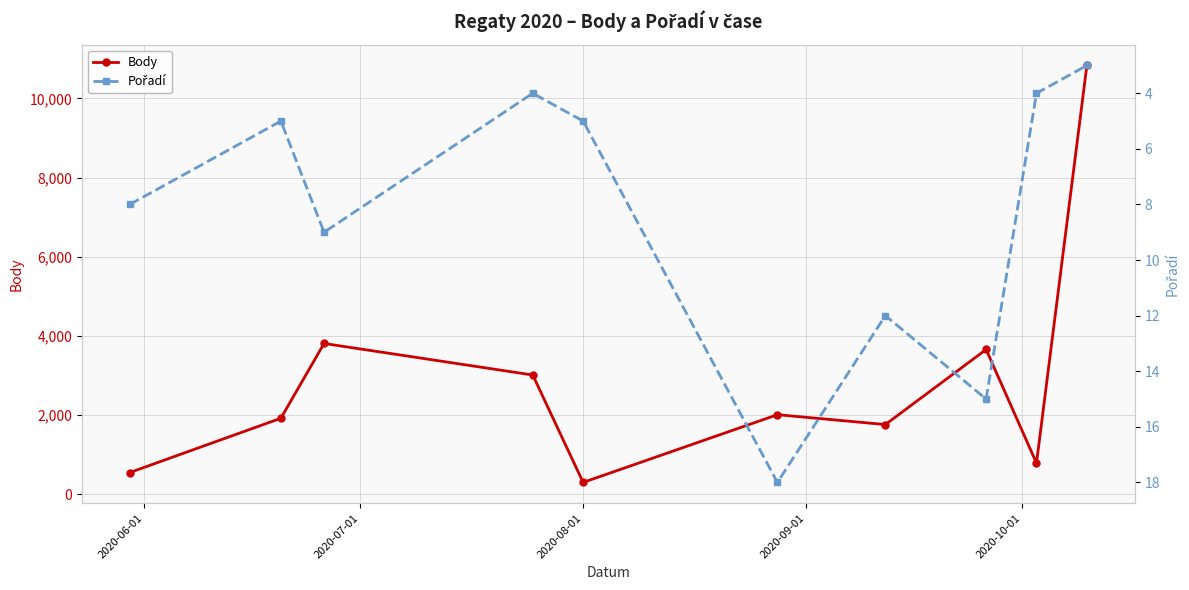

True or false: Pořadí and Body cross at least once.

False